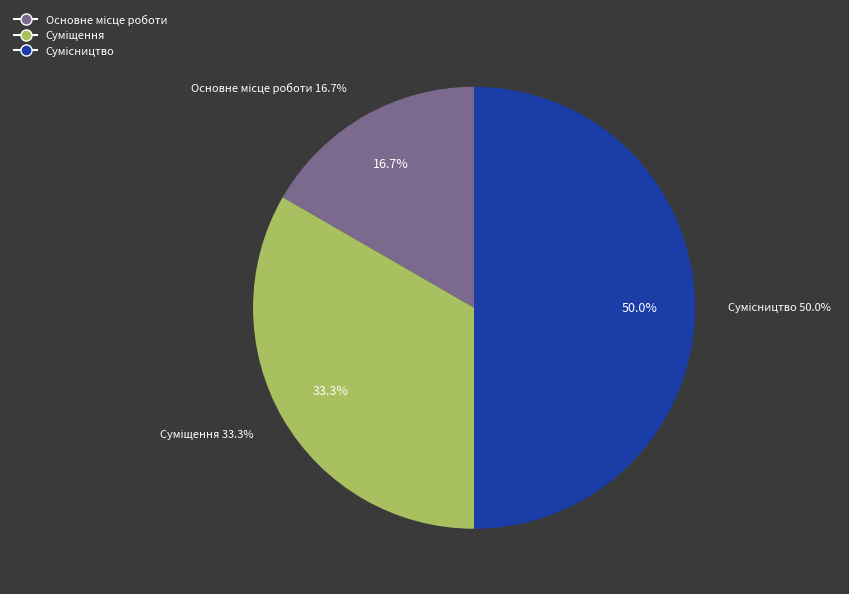

True or false: Суміщення accounts for 45% of the total.

False